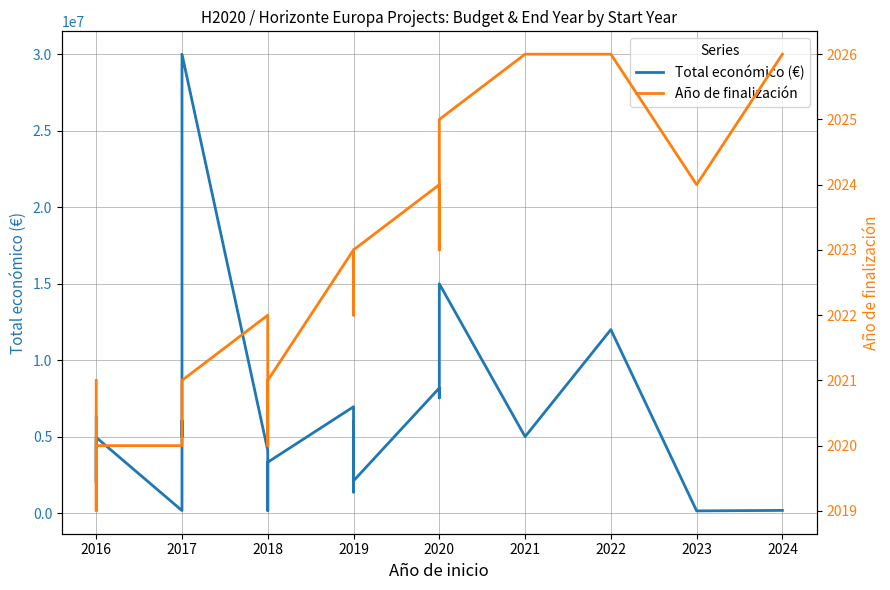

What is the minimum value shown in the chart?

2019